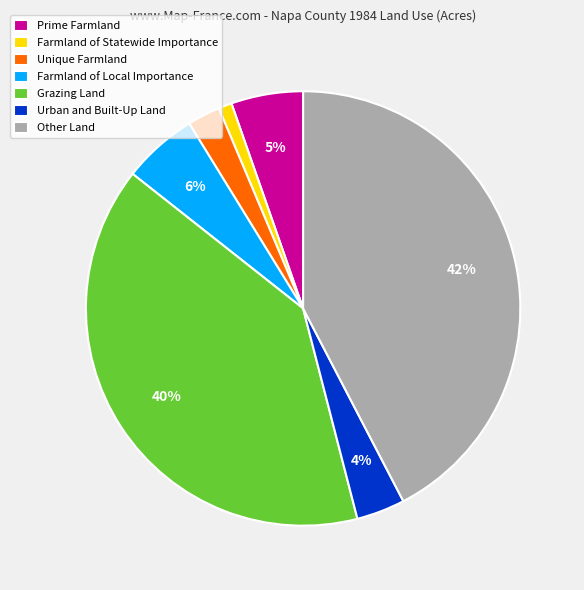

What percentage is the Farmland of Local Importance slice, to the nearest percent?

6%